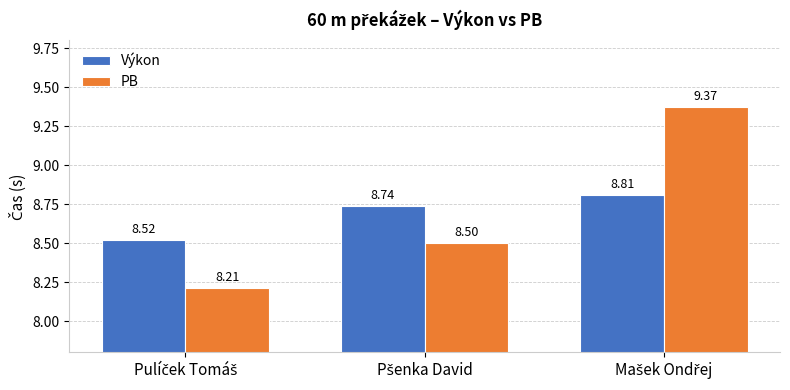

List the series in order of their overall mean, highest first.

PB, Výkon